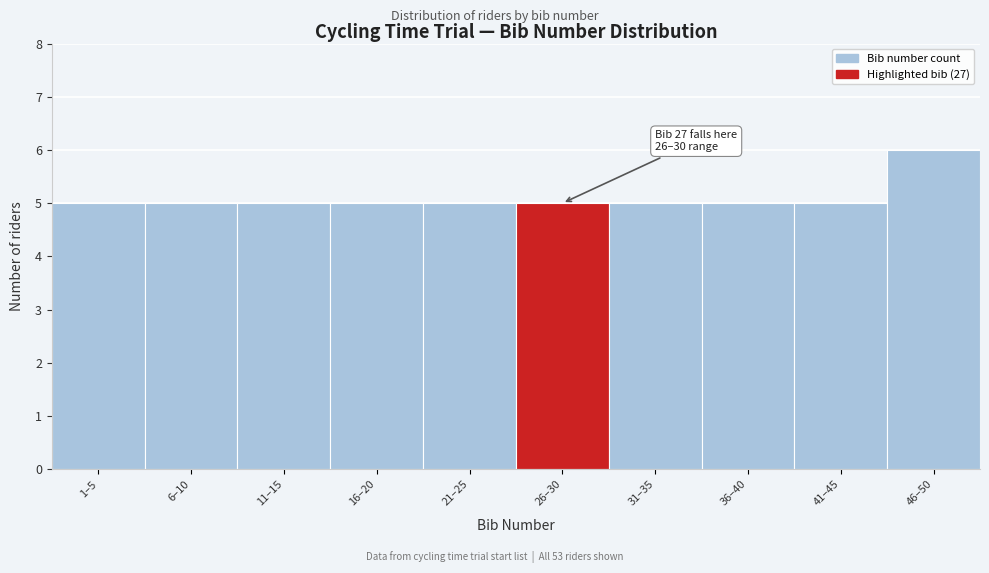

Reading right to left, extract all data points from this chart.

46–50=6	41–45=5	36–40=5	31–35=5	26–30=5	21–25=5	16–20=5	11–15=5	6–10=5	1–5=5